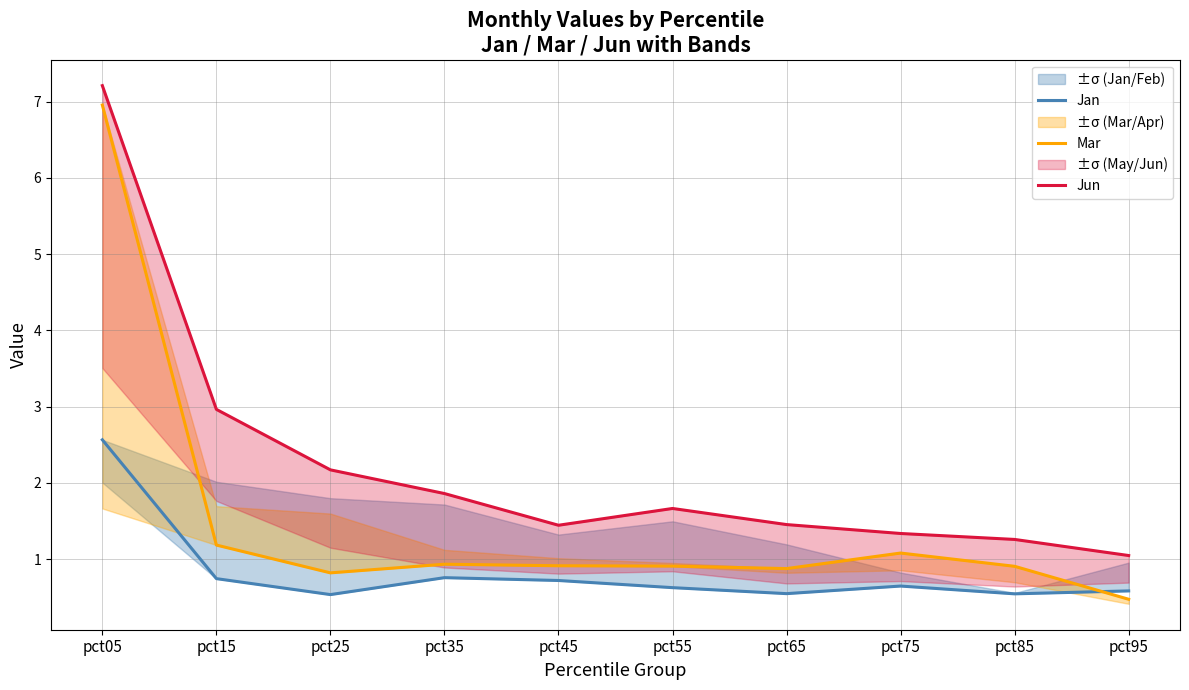

The Jun series shows 1.4 at pct45. True or false?

True